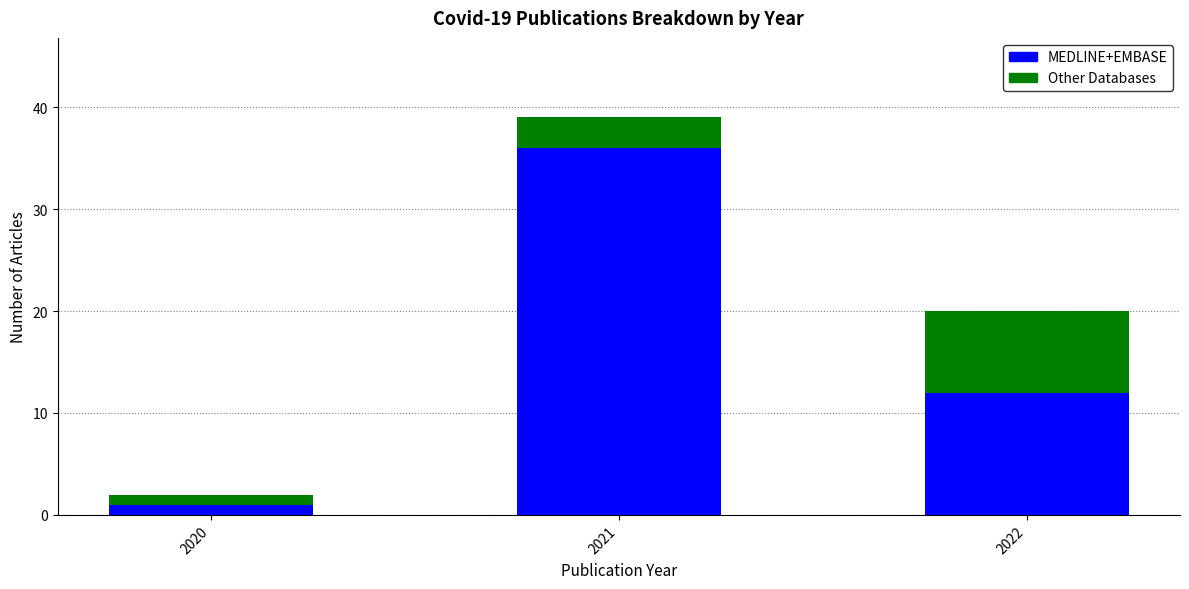

What is the total value across all series at 2021?

39